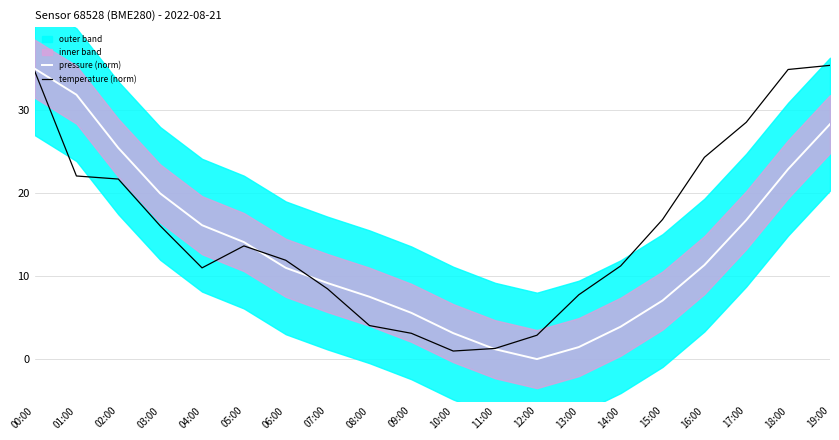

Rank the series by their average value, from lowest to highest.

pressure (norm), temperature (norm)